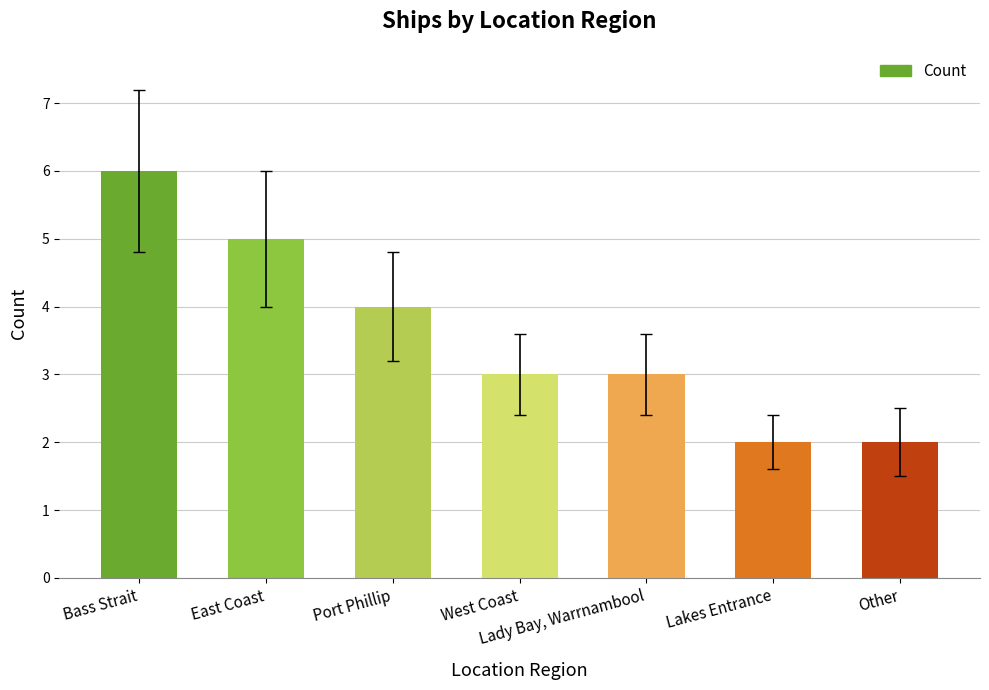

How many distinct data groups are displayed?

1